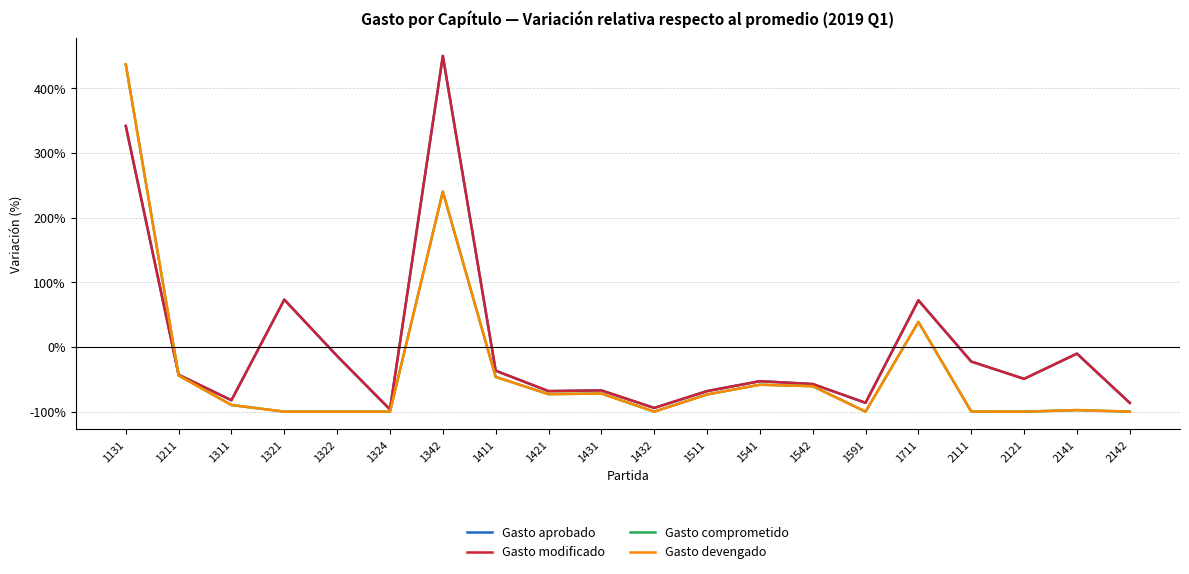

What is the sum of all Gasto comprometido values?

-700.0